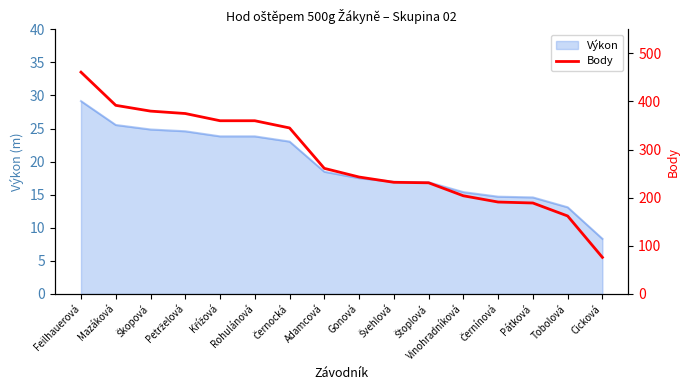

What is the minimum value shown in the chart?

76